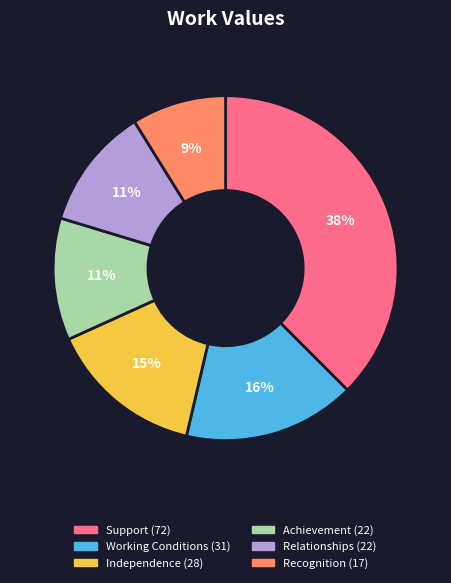

Combined, do Working Conditions and Independence account for over 50%?

No